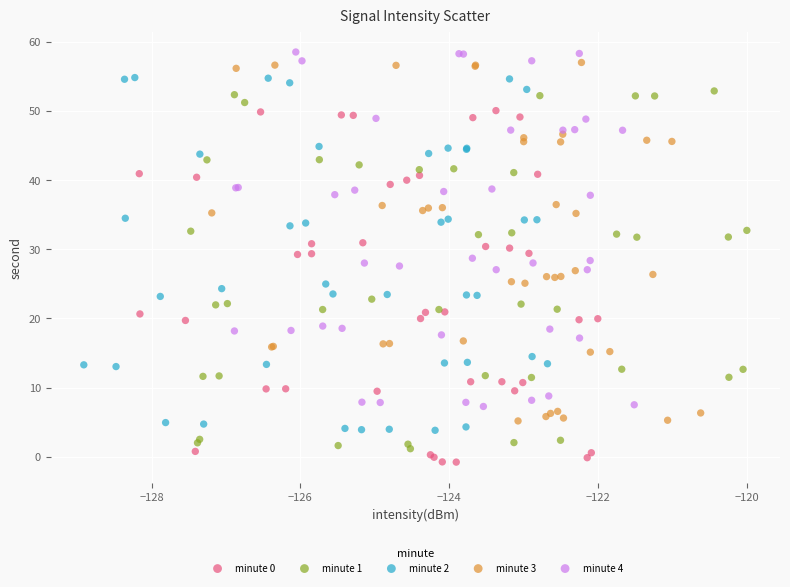

What are all the series names shown in the legend?

minute 0, minute 1, minute 2, minute 3, minute 4